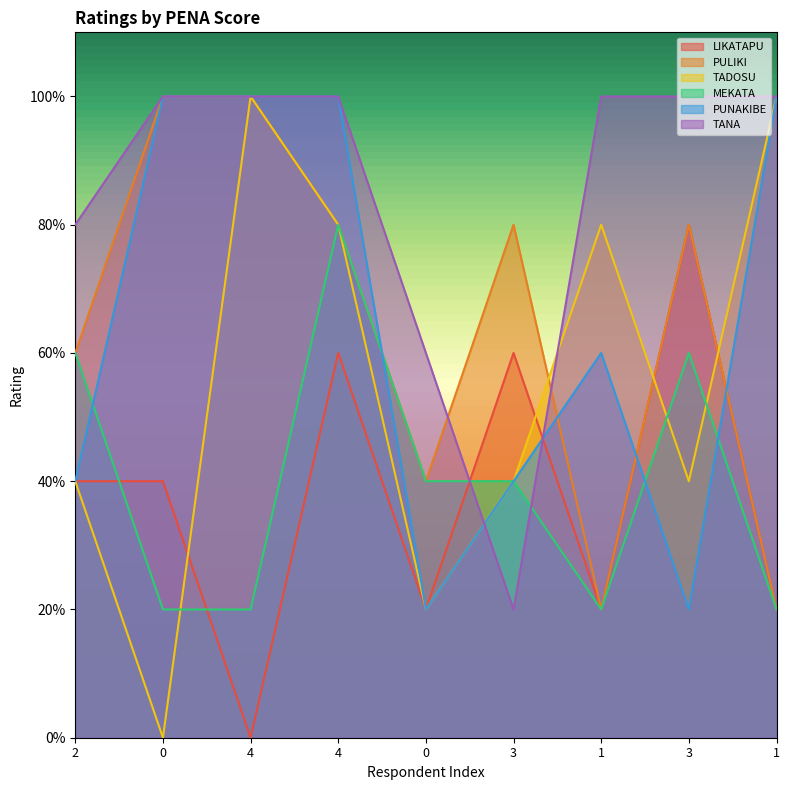

What is the sum of all TANA values?

38